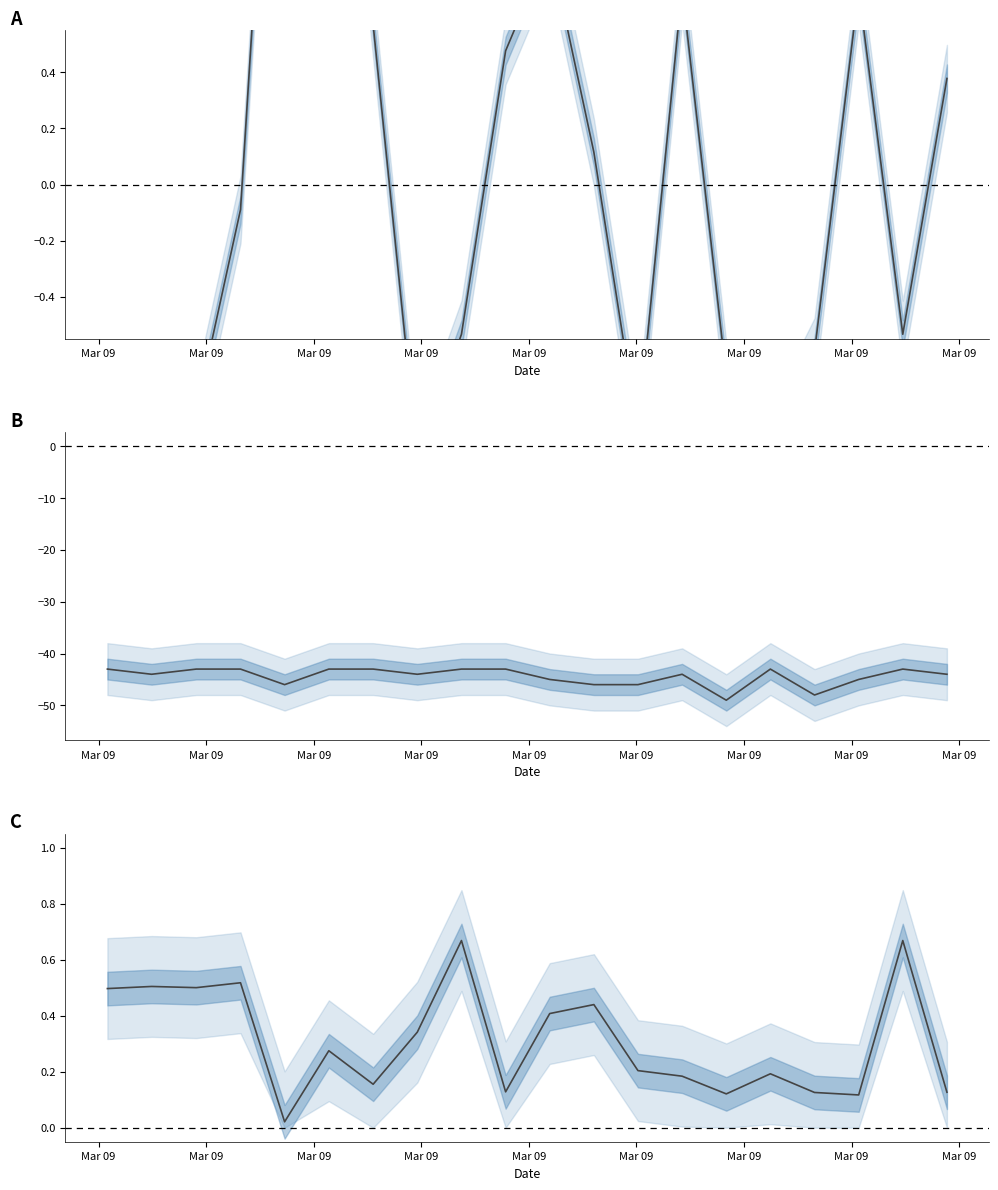

How many intersections are there between Normalized and Mean?

9